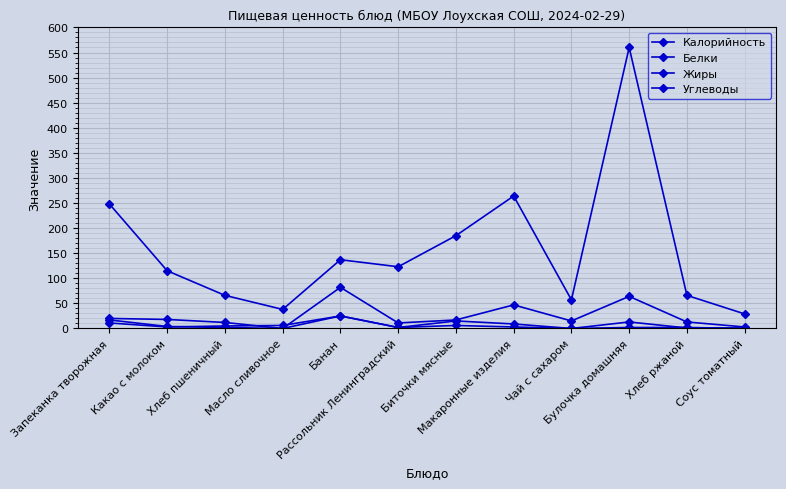

How many data points does each series have?

12